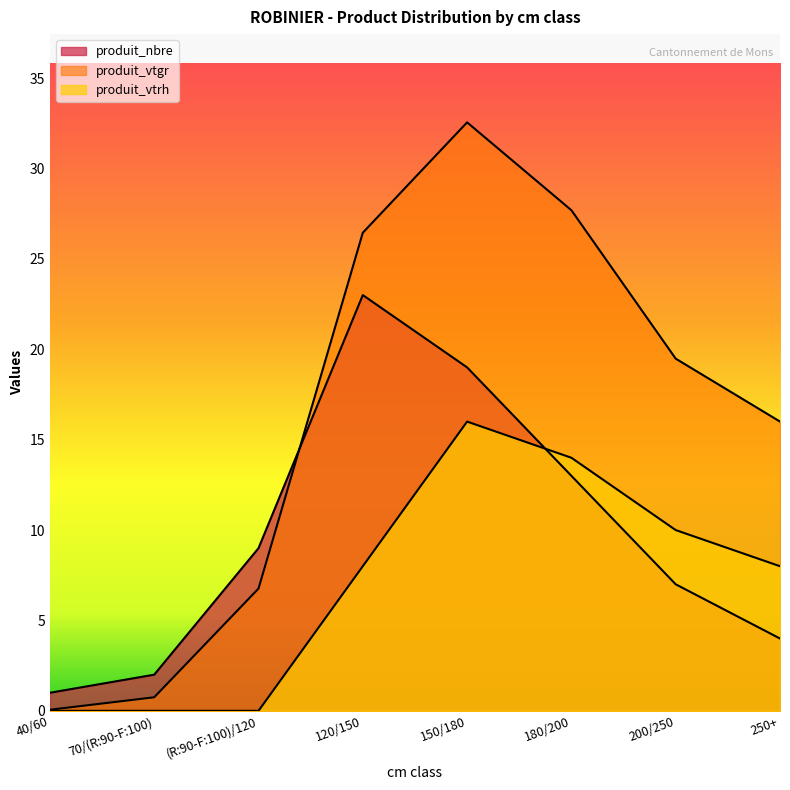

List the series in order of their overall mean, lowest first.

produit_vtrh, produit_nbre, produit_vtgr